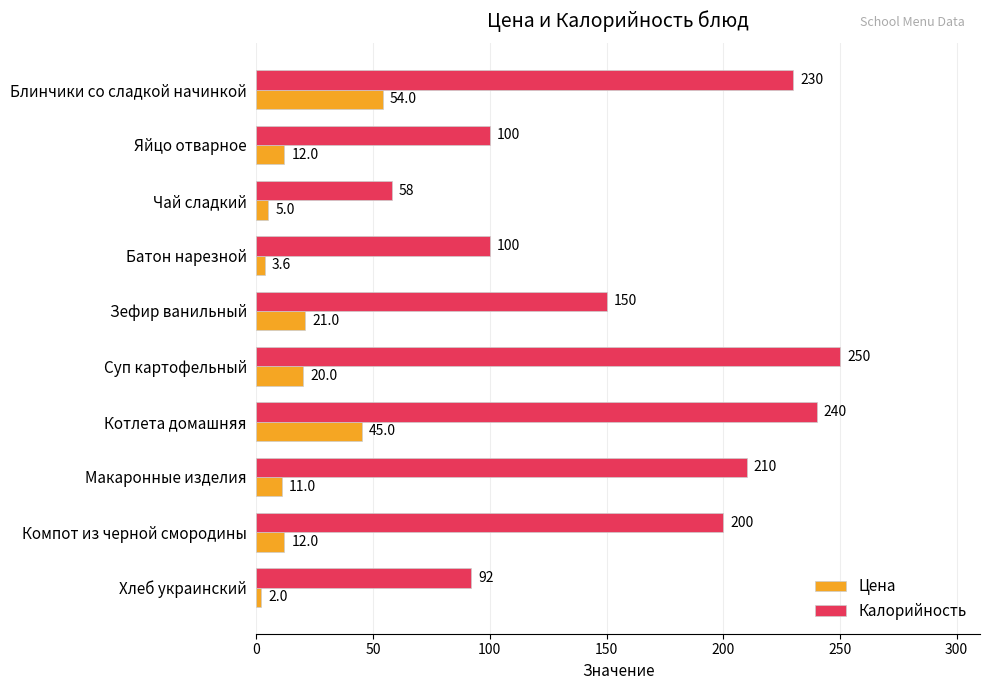

Rank the series by their maximum value, from lowest to highest.

Цена, Калорийность